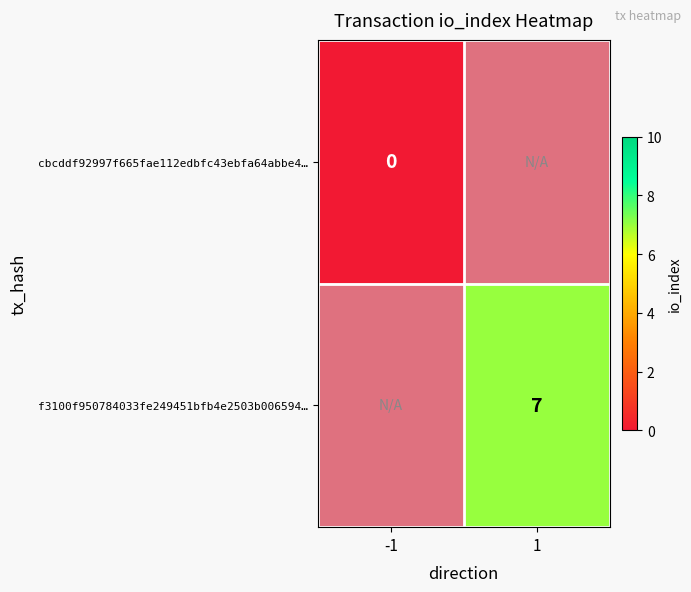

Rank the categories by f3100f950784033fe249451bfb4e2503b006594… value from lowest to highest.

-1, 1